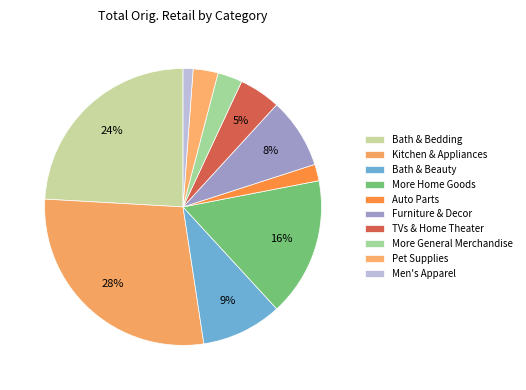

True or false: More General Merchandise accounts for 3% of the total.

True